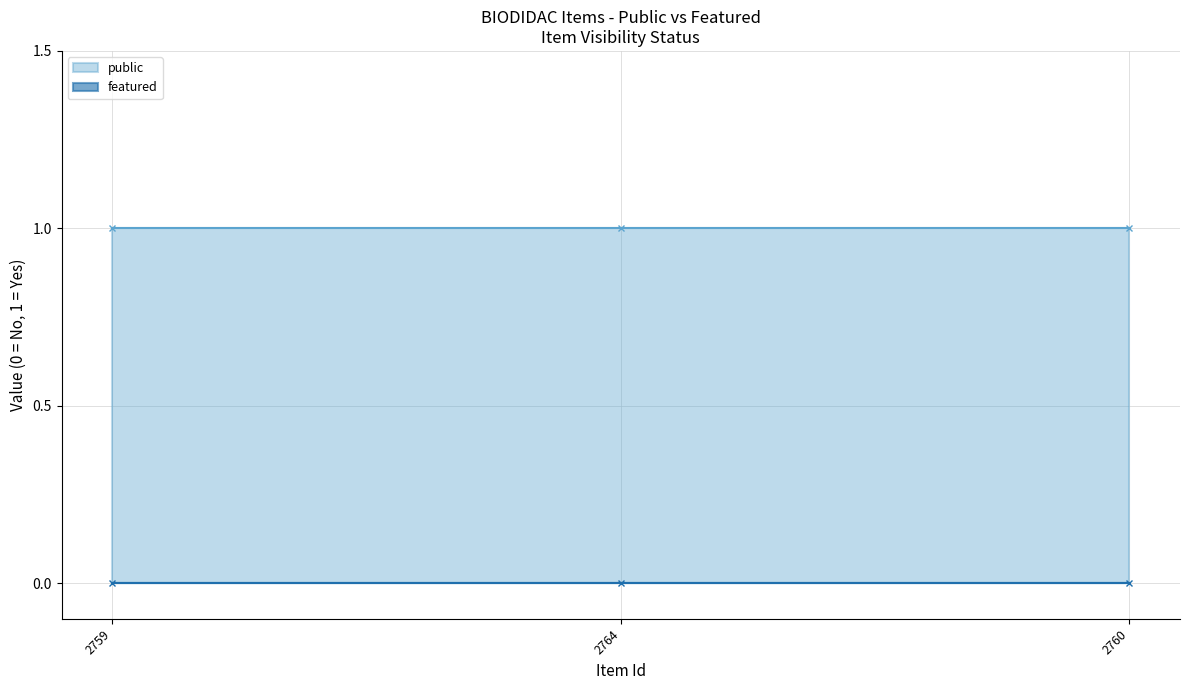

Rank the categories by featured value from highest to lowest.

2759, 2764, 2760